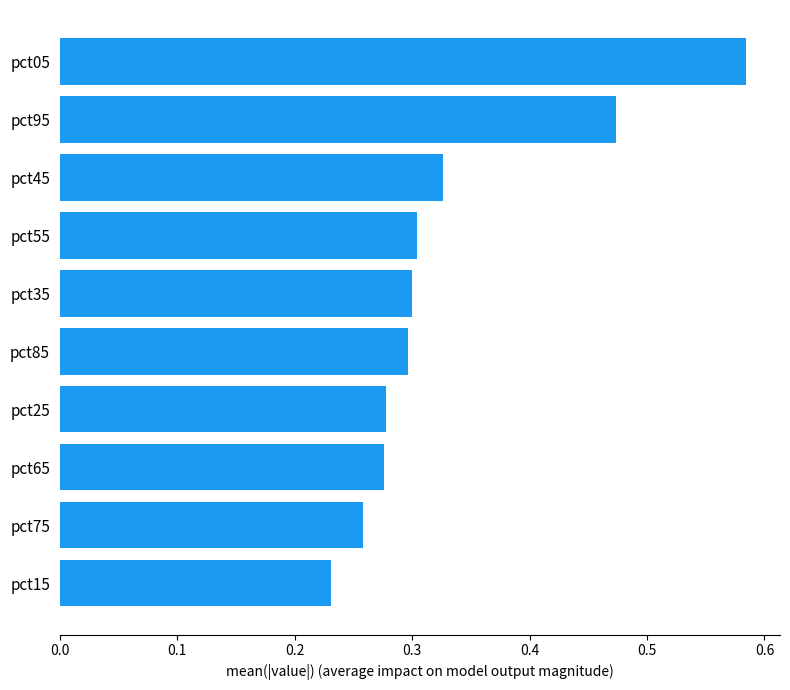

How many values are between 0 and 1?

10